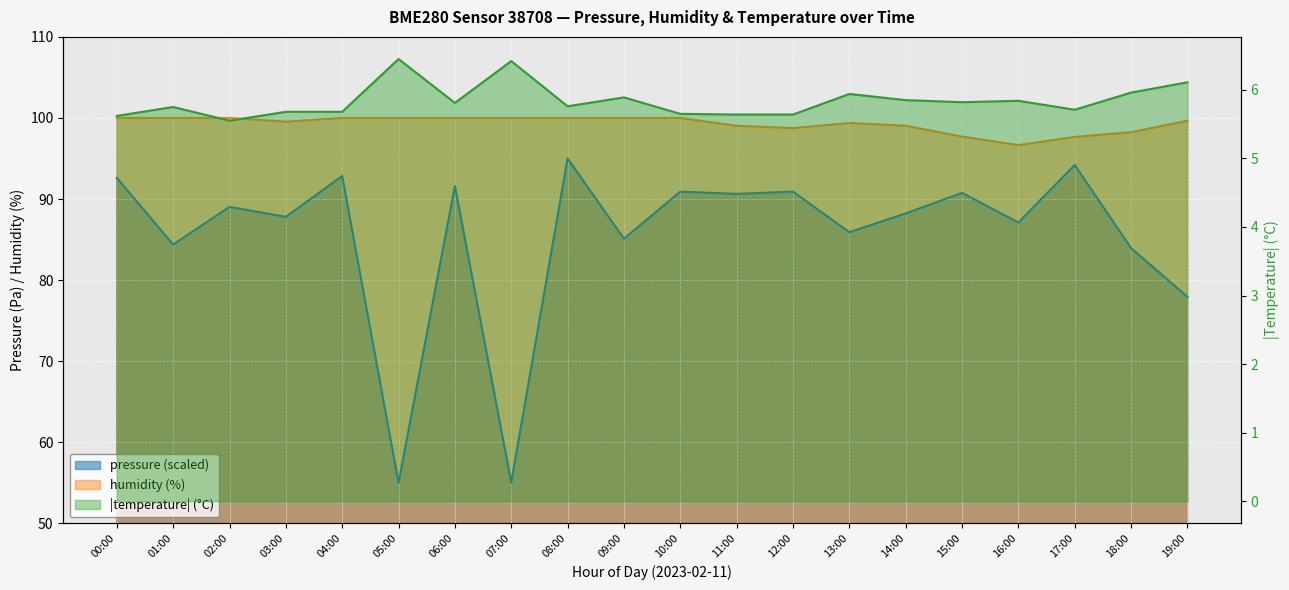

How many categories are shown in the chart?

20